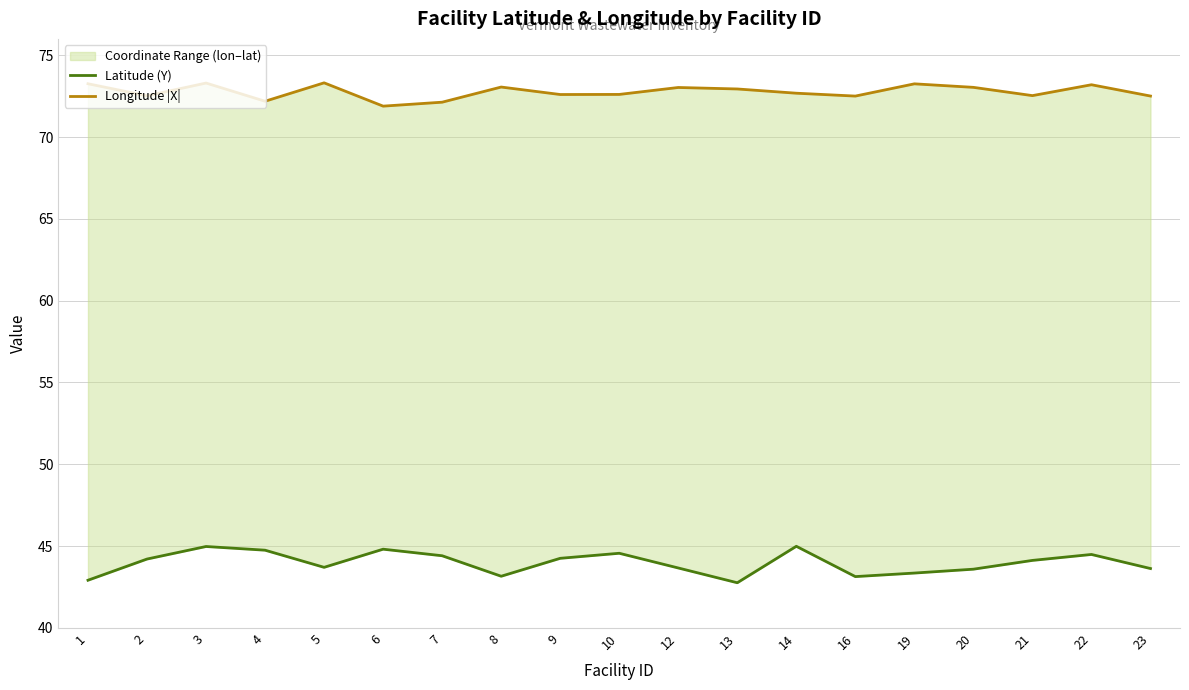

Reading left to right, what are all the values shown in this chart?

Latitude (Y): 42.9	44.2	45.0	44.8	43.7	44.8	44.4	43.2	44.3	44.6	43.7	42.8	45.0	43.1	43.4	43.6	44.1	44.5	43.6
Longitude |X|: 73.3	72.5	73.3	72.2	73.3	71.9	72.1	73.1	72.6	72.6	73.0	72.9	72.7	72.5	73.3	73.0	72.5	73.2	72.5